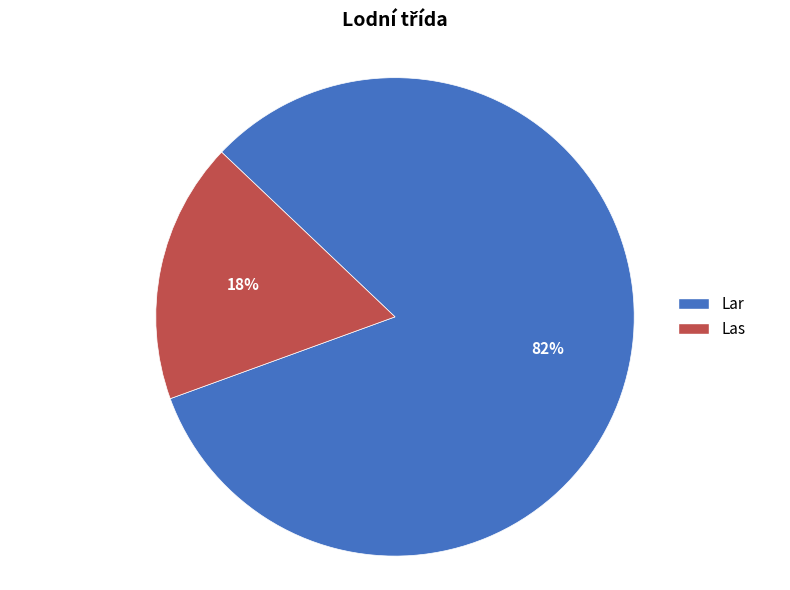

To the nearest percent, what is the combined percentage of Las and Lar?

100%